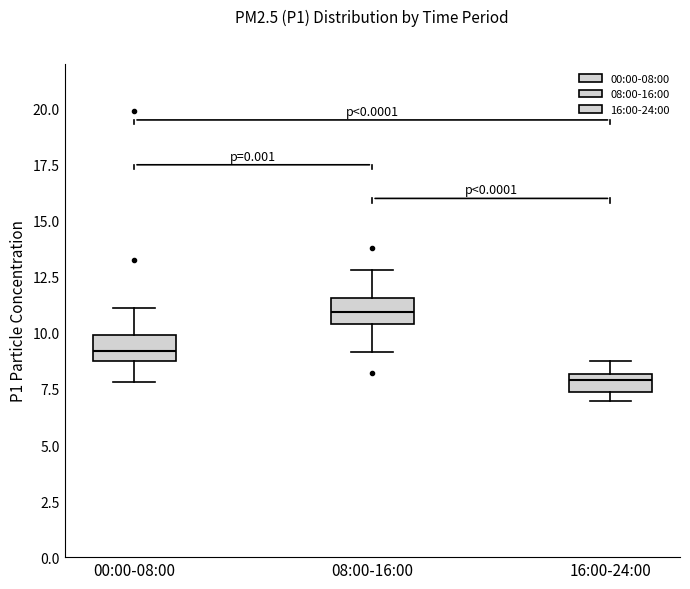

Where is the lower edge of the box for 16:00-24:00 on the y-axis? The values are not printed on the chart, so give them approximately, as read against the axis.

7.5